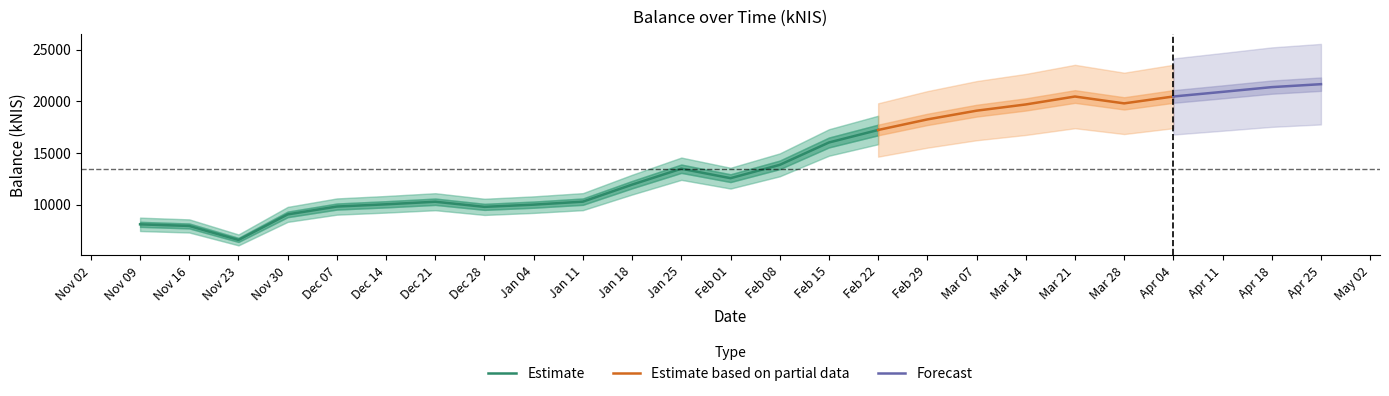

What is the difference between the values at 2024-04-18 and 2023-12-14?

11336.5